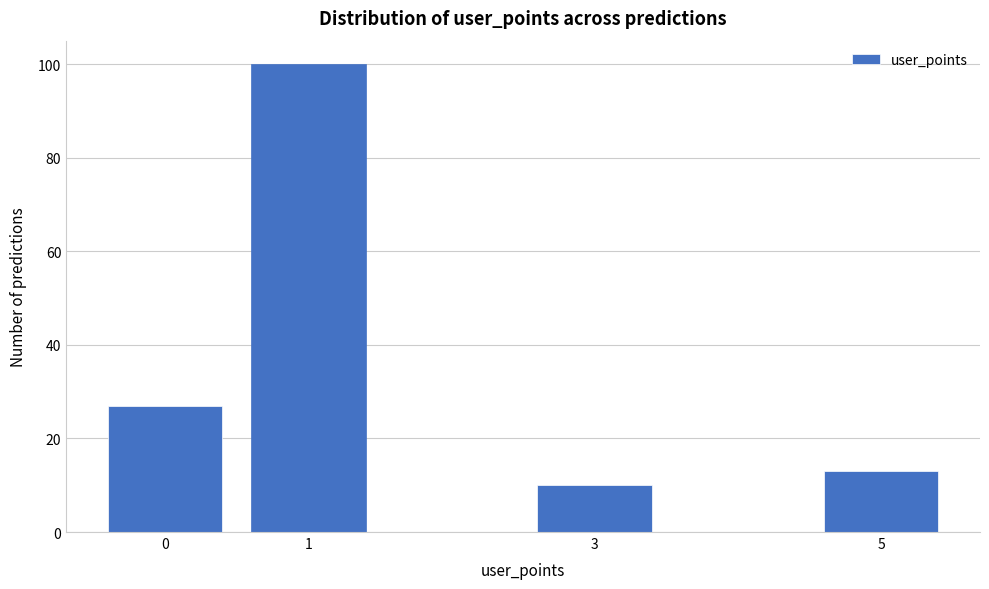

Reading right to left, list all the values displayed in this chart.

5=13	3=10	1=100	0=27